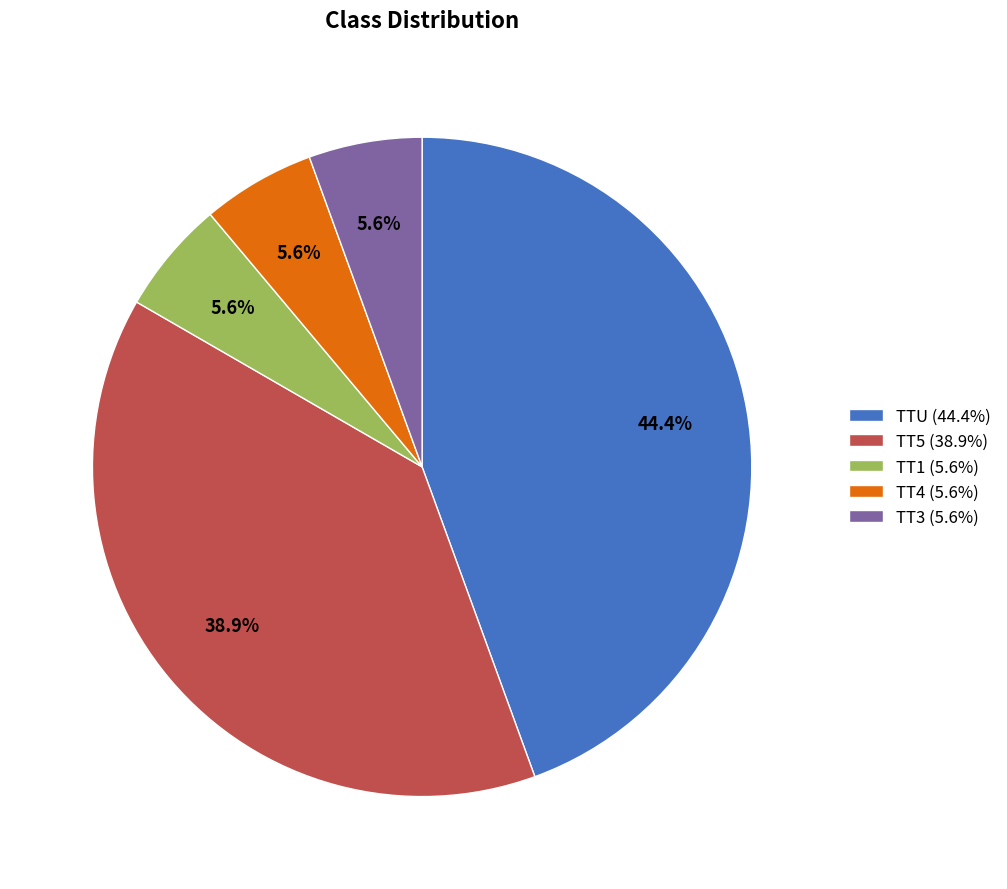

Does TT1 (5.6%) account for over 50% of the chart?

No